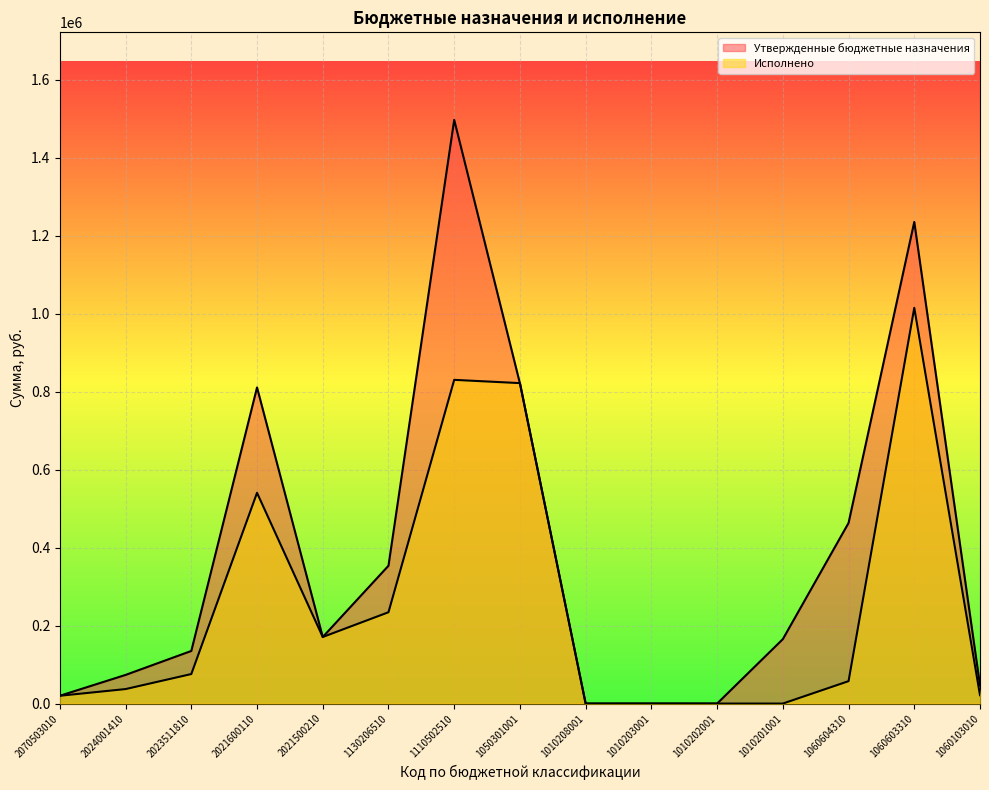

Is the value of Утвержденные бюджетные назначения at 1010203001 greater than the value of Исполнено at 1060604310?

No